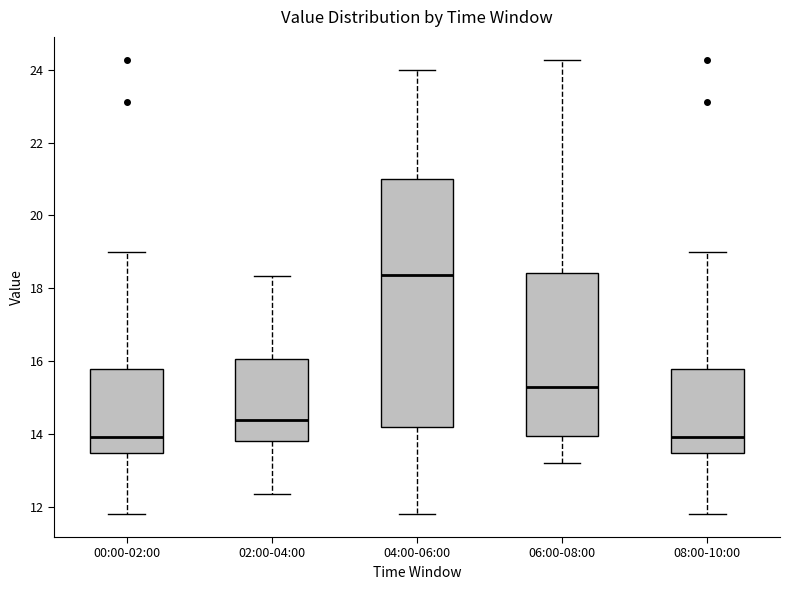

Where is the upper edge of the box for 06:00-08:00 on the y-axis? The values are not printed on the chart, so give them approximately, as read against the axis.

18.4